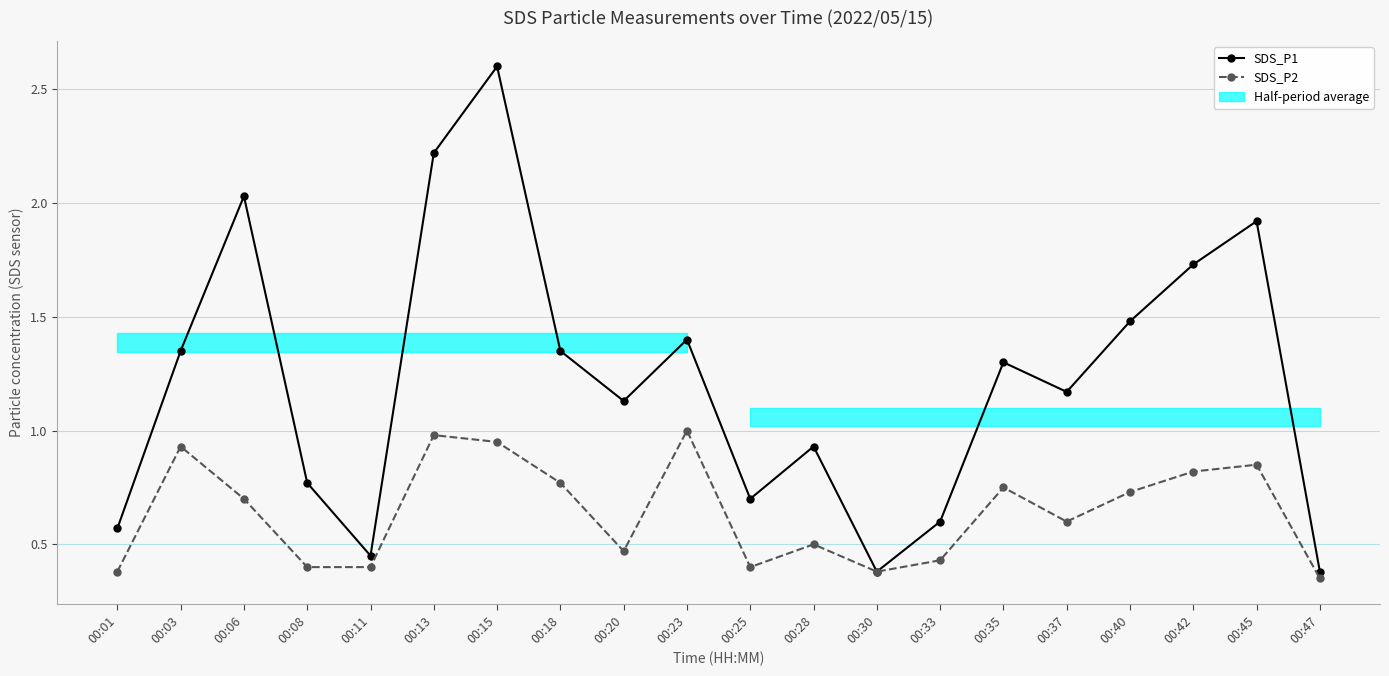

Reading left to right, list all the values displayed in this chart.

SDS_P1: 0.6	1.4	2.0	0.8	0.5	2.2	2.6	1.4	1.1	1.4	0.7	0.9	0.4	0.6	1.3	1.2	1.5	1.7	1.9	0.4
SDS_P2: 0.4	0.9	0.7	0.4	0.4	1.0	0.9	0.8	0.5	1.0	0.4	0.5	0.4	0.4	0.8	0.6	0.7	0.8	0.8	0.3